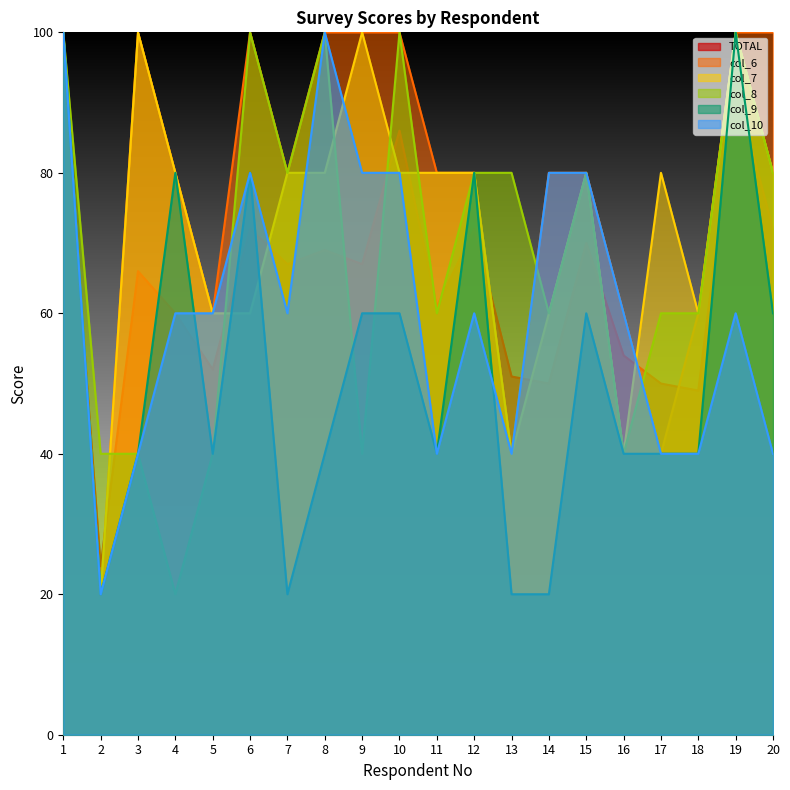

Reading left to right, list all the values displayed in this chart.

TOTAL: 95	24	66	60	52	72	67	69	67	86	61	72	51	50	70	54	50	49	92	72
col_6: 100	20	100	80	60	100	80	100	100	100	80	80	40	80	80	60	40	60	100	100
col_7: 100	20	100	80	60	60	80	80	100	80	80	80	40	60	80	40	80	60	100	80
col_8: 100	40	40	20	40	100	80	100	40	100	60	80	80	60	80	40	60	60	100	80
col_9: 100	20	40	80	40	80	20	40	60	60	40	80	20	20	60	40	40	40	100	60
col_10: 100	20	40	60	60	80	60	100	80	80	40	60	40	80	80	60	40	40	60	40